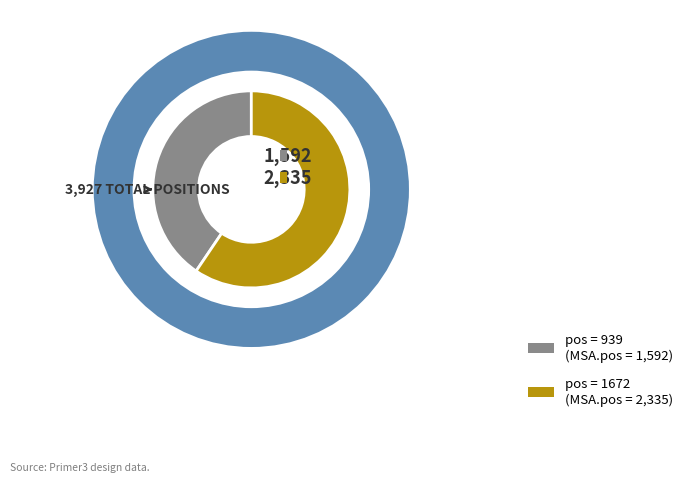

To the nearest percent, what is the difference between the largest and smallest slice percentages?

19%